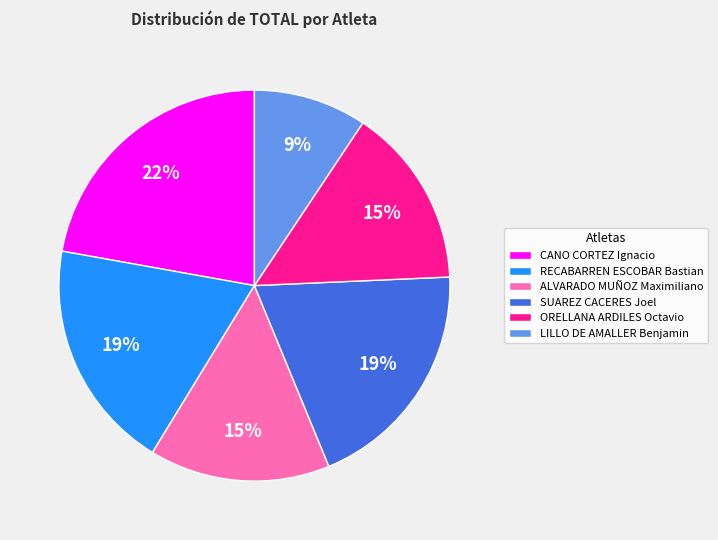

To the nearest percent, what is the average slice percentage?

17%